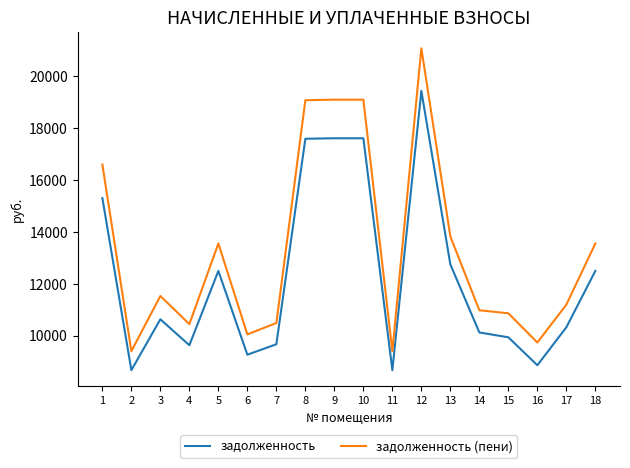

Is it true that задолженность (пени) equals 18396.1 at 13?

False